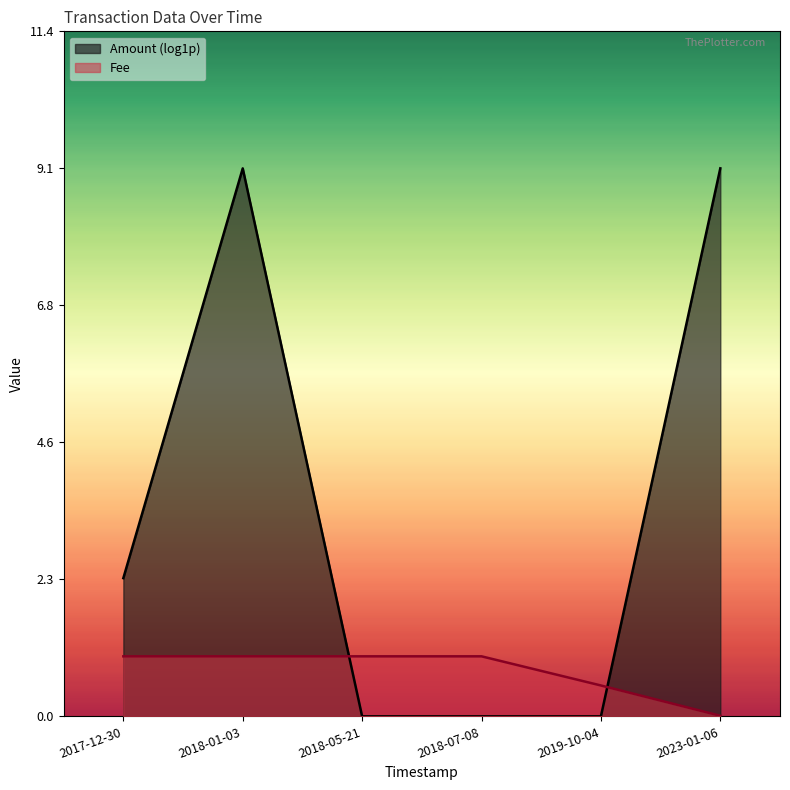

Which series has the largest range (max minus min)?

Amount